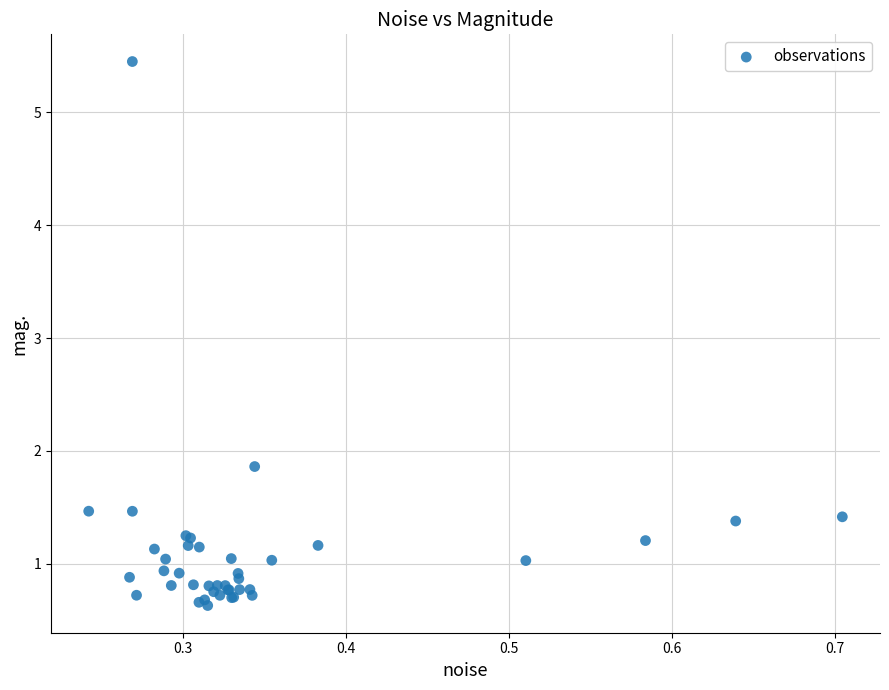

What Y value in the scatter plot is closest to 3?

1.9